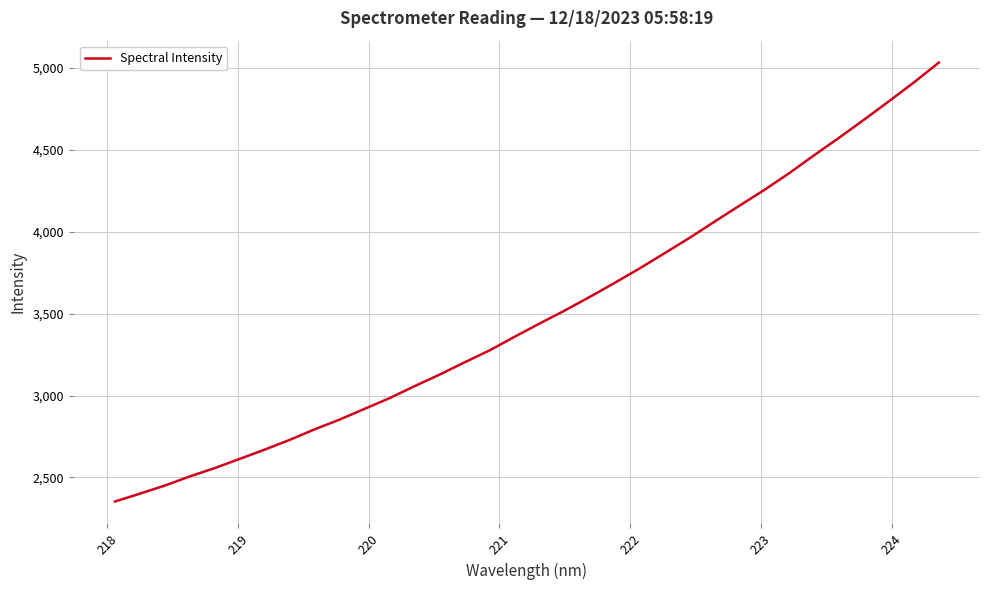

What is the difference between the maximum and minimum values?

2679.3